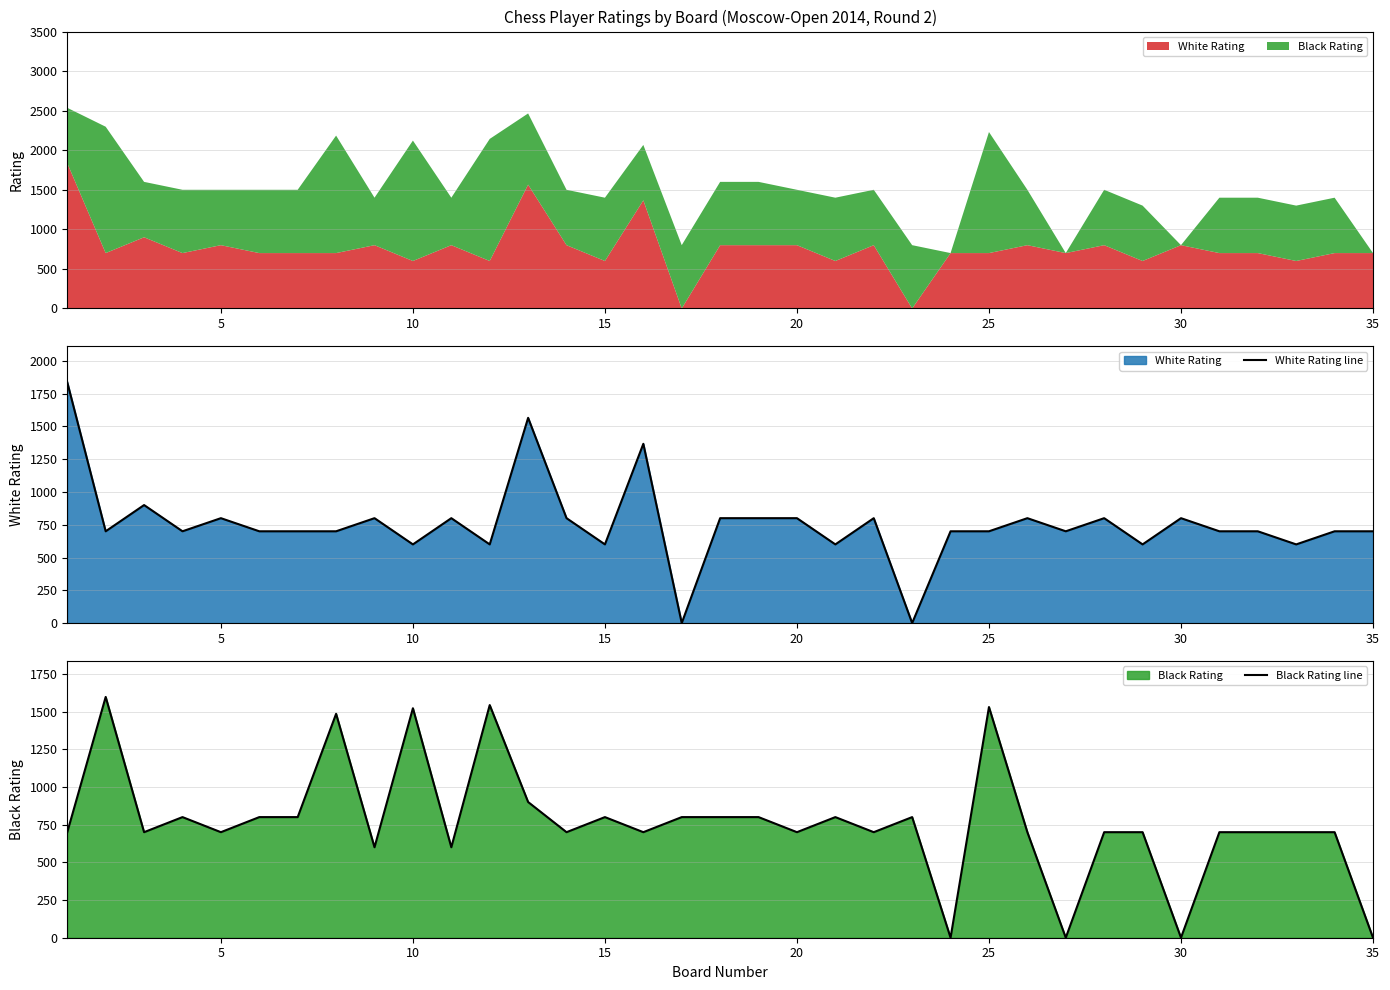

Which series ends up on top after the final intersection of White Rating line and Black Rating line?

White Rating line